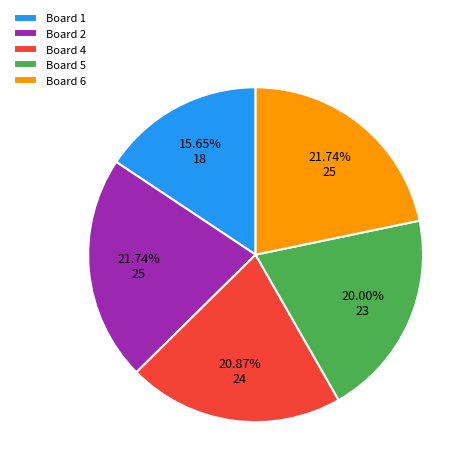

Is Board 1 the majority of the pie?

No